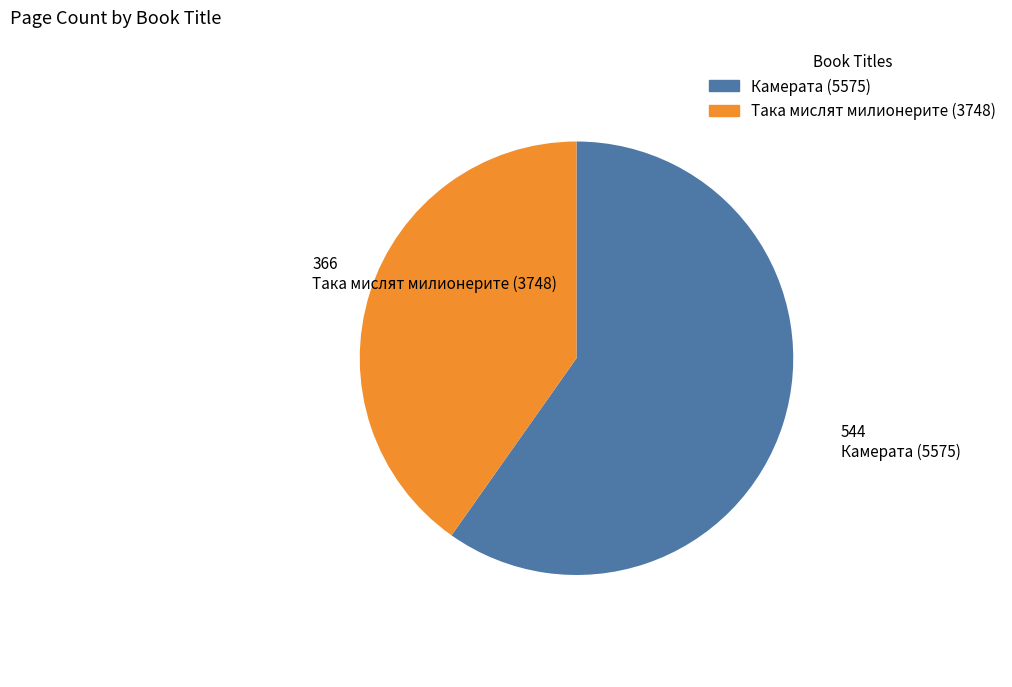

Which category has the smallest portion of the pie?

Така мислят милионерите (3748)